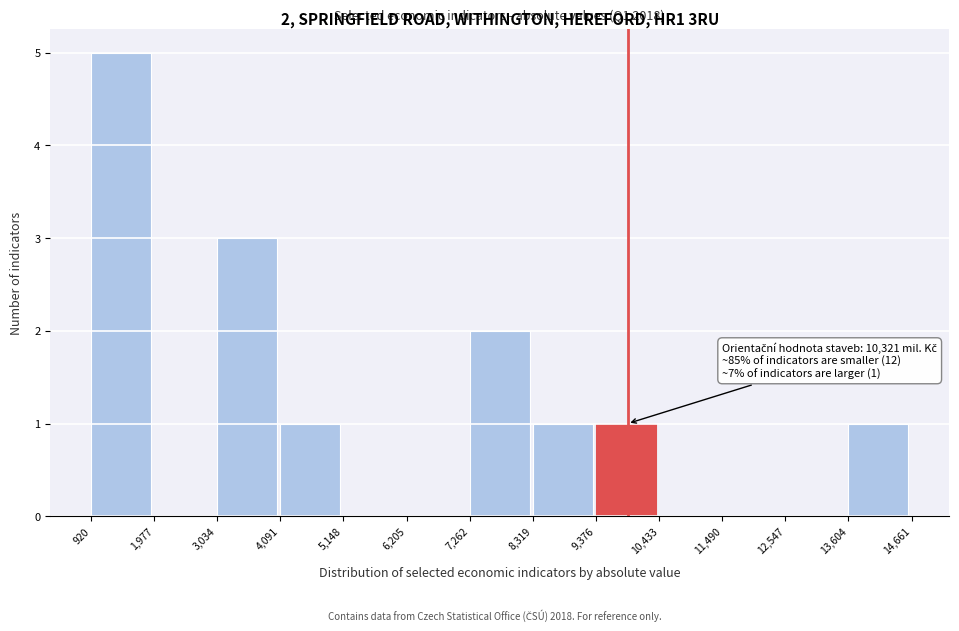

Over which range of the x-axis is the bar tallest?

920 to 1,977